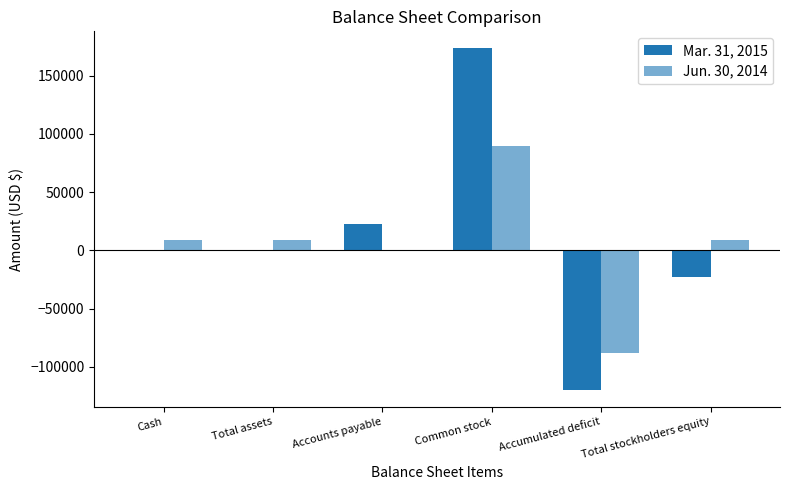

Read the Jun. 30, 2014 value at Common stock, to the nearest 100.

90000